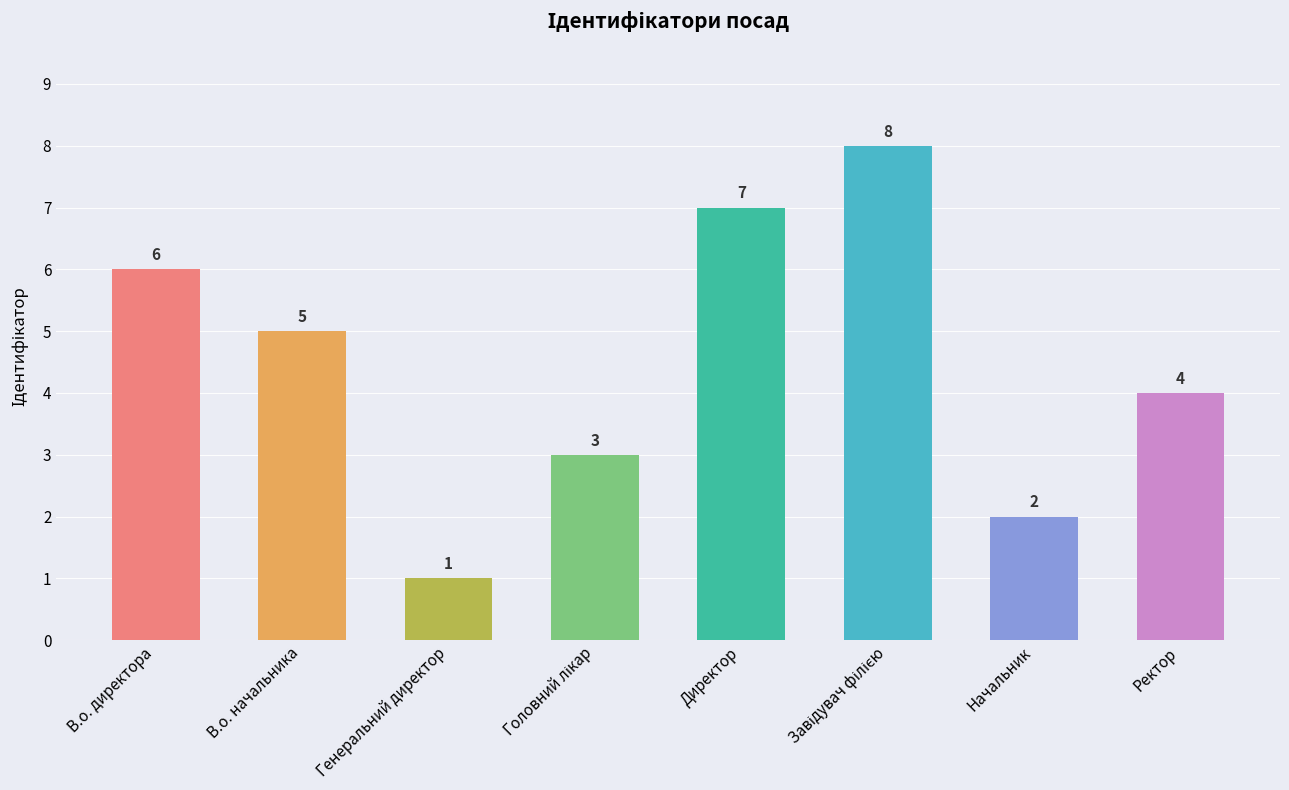

Which label corresponds to the smallest value in the chart?

Генеральний директор